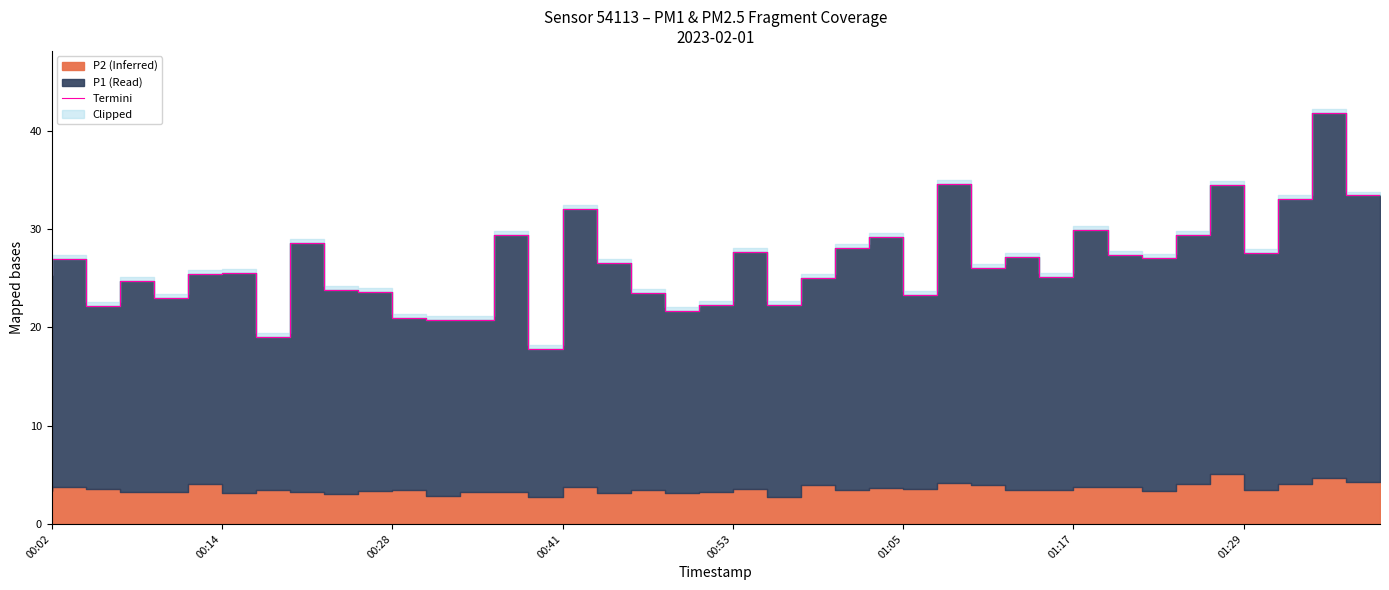

The chart shows a value of 24.8 at 00:41. True or false?

False